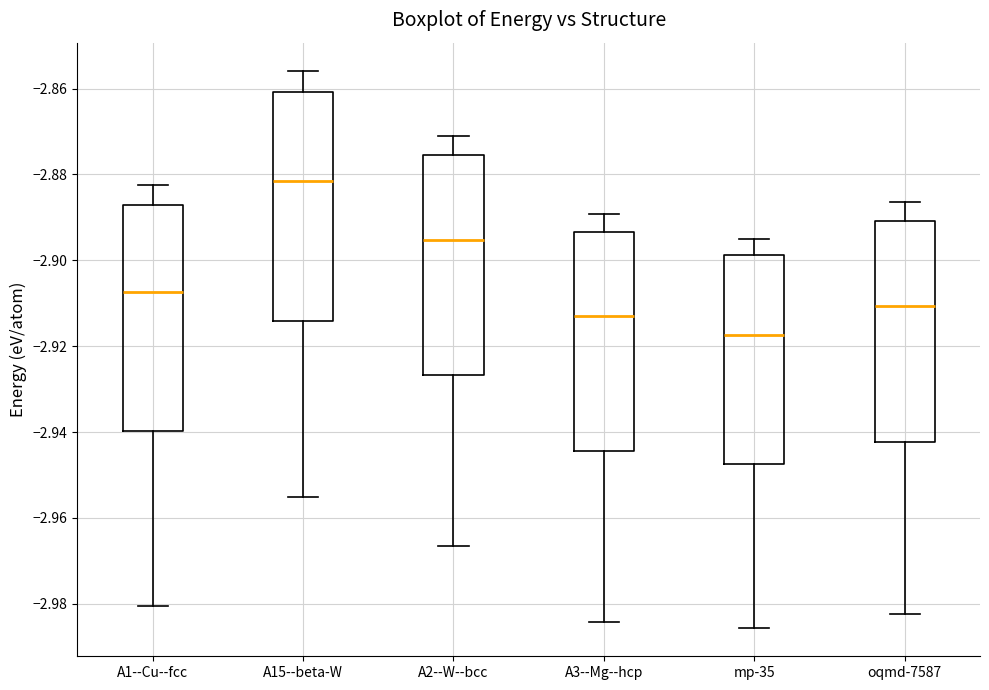

Where does the upper whisker of the box for oqmd-7587 end on the y-axis? The values are not printed on the chart, so give them approximately, as read against the axis.

-2.886